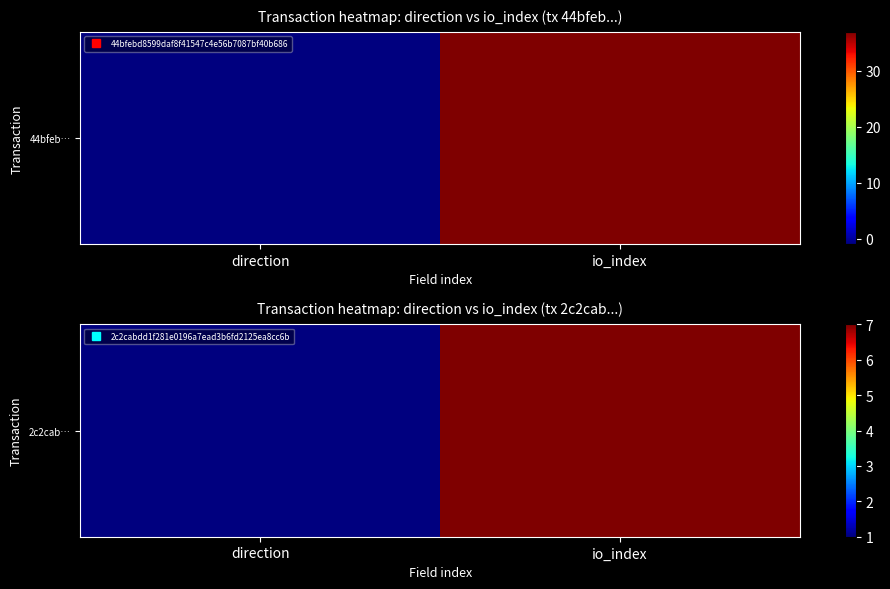

The value at io_index is 4. True or false?

False